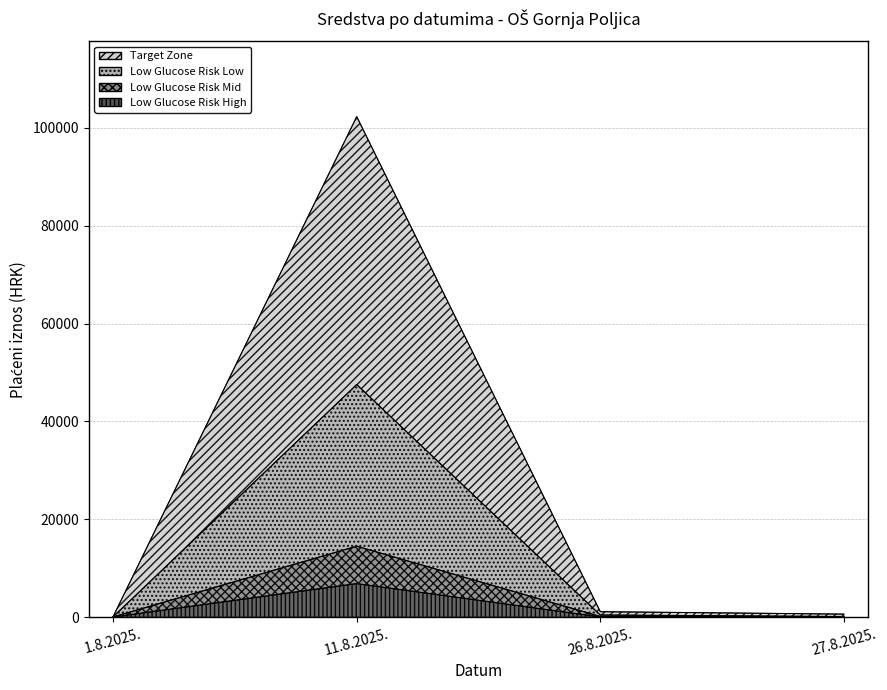

Which series has the widest spread of values?

Target Zone